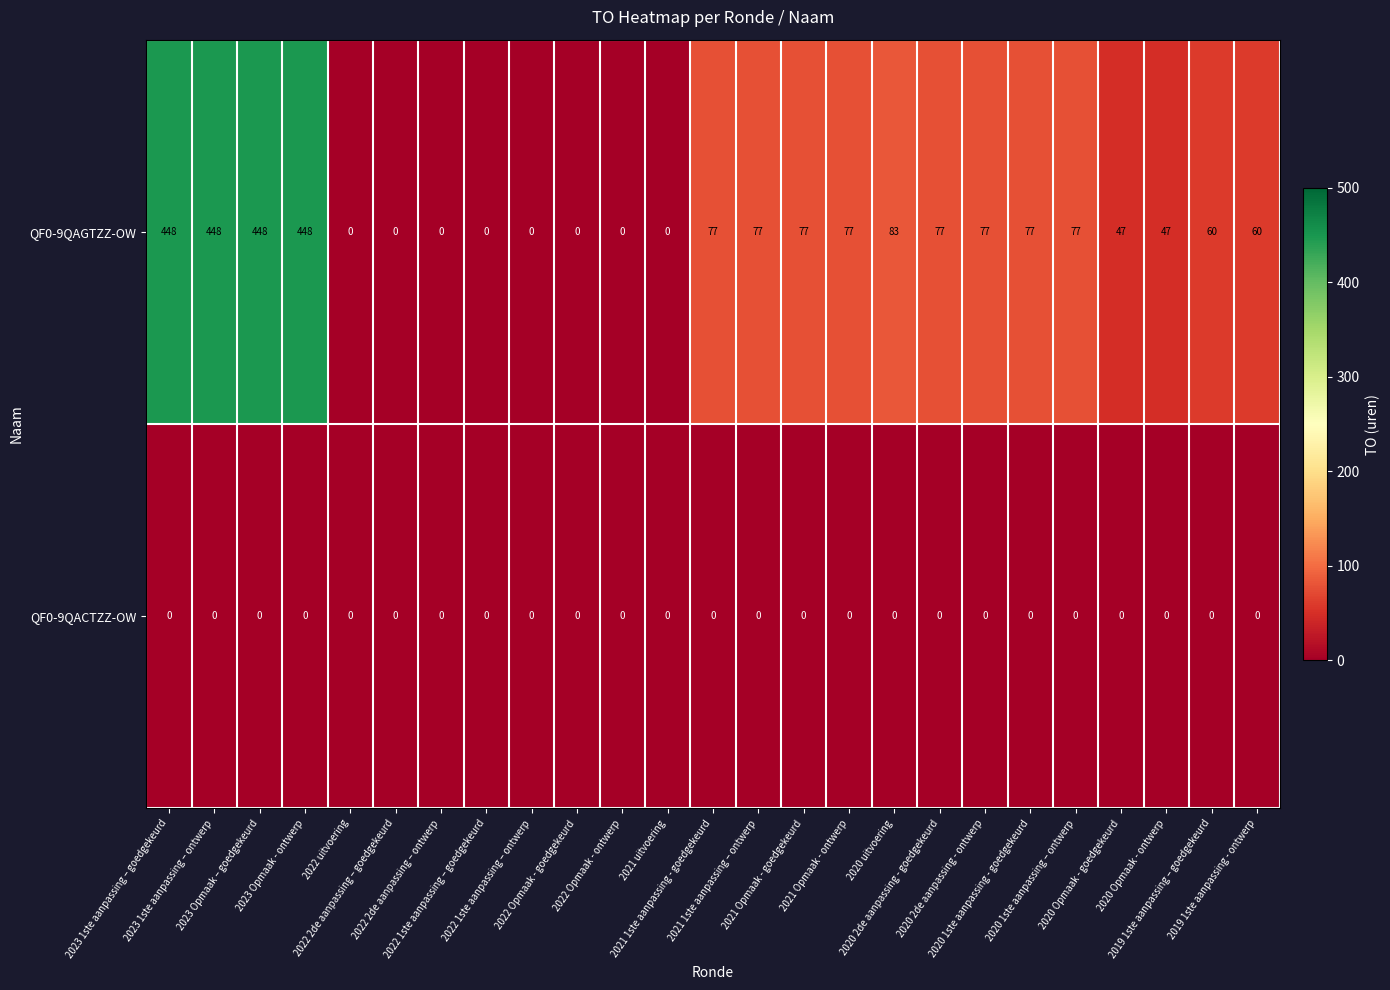

What is the difference between the highest and lowest values at 2019 1ste aanpassing - ontwerp?

60